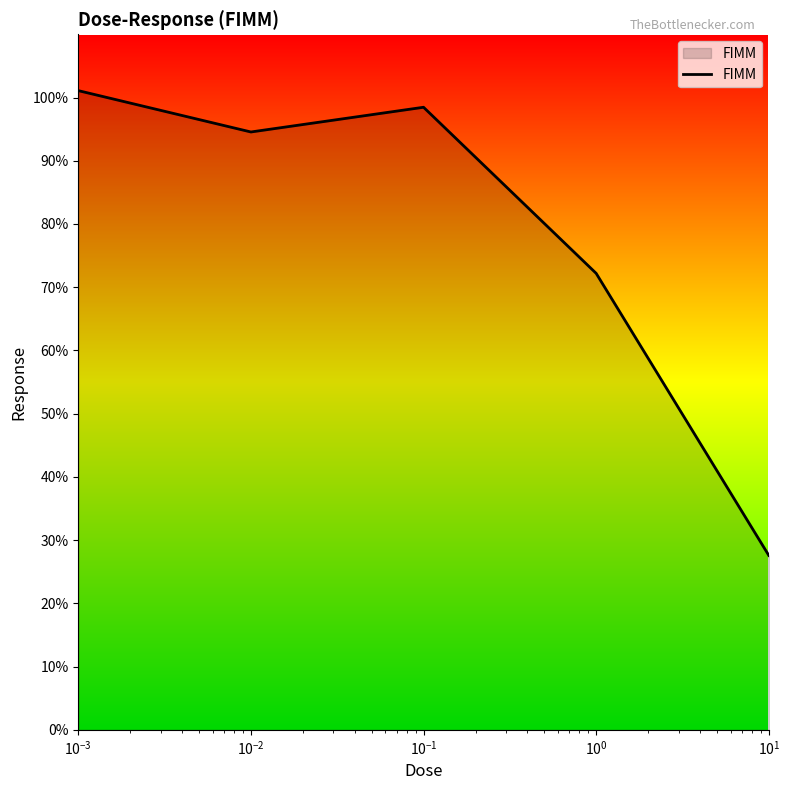

How many interior local peaks (higher than both neighbors) does the data have?

1